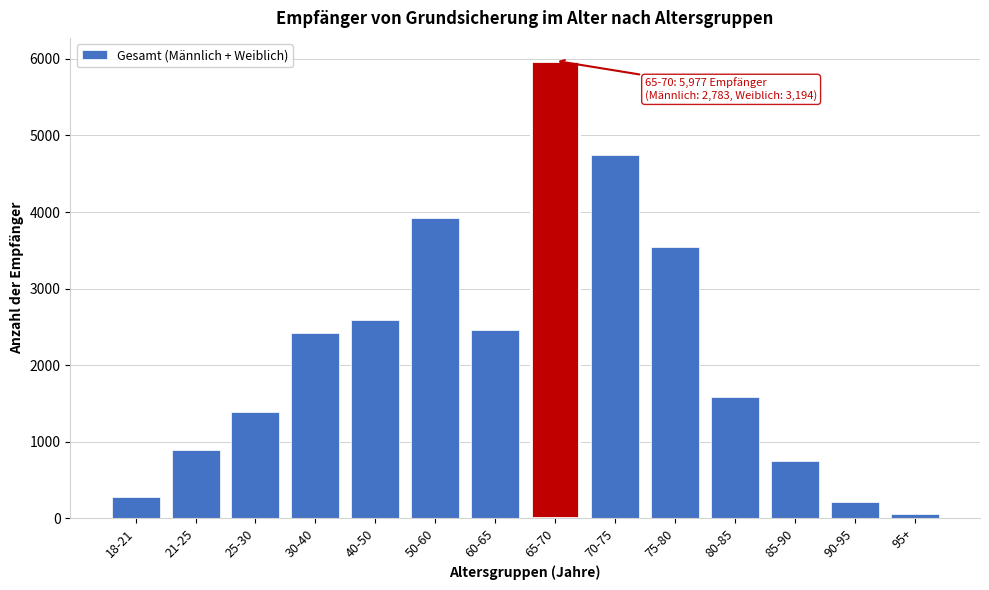

Reading left to right, list all the values displayed in this chart.

18-21=269	21-25=885	25-30=1380	30-40=2423	40-50=2592	50-60=3921	60-65=2464	65-70=5977	70-75=4748	75-80=3539	80-85=1576	85-90=741	90-95=203	95+=50